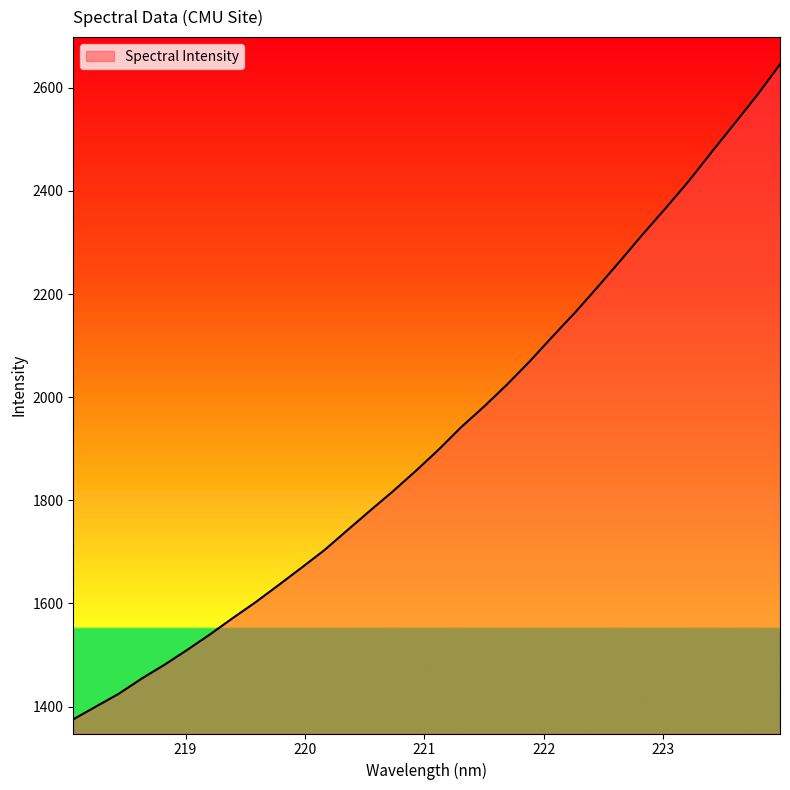

What is the difference between the second highest and minimum values?

1210.4